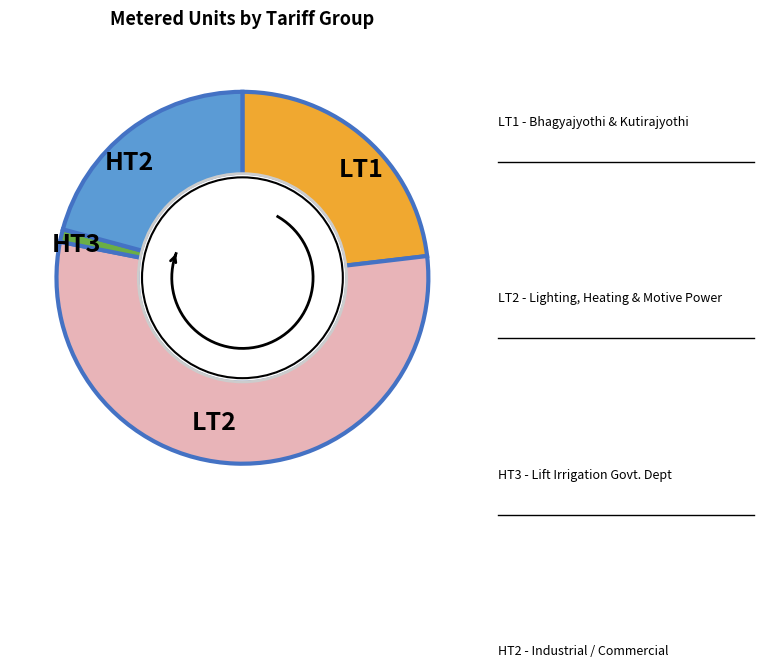

What is the total percentage of LT2 and HT2?

75.8%